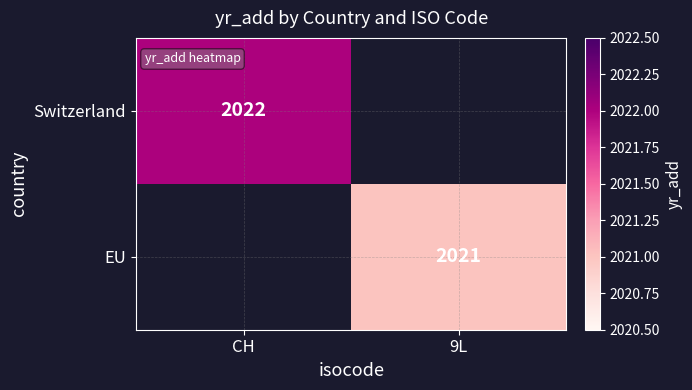

How many series are shown in this chart?

2